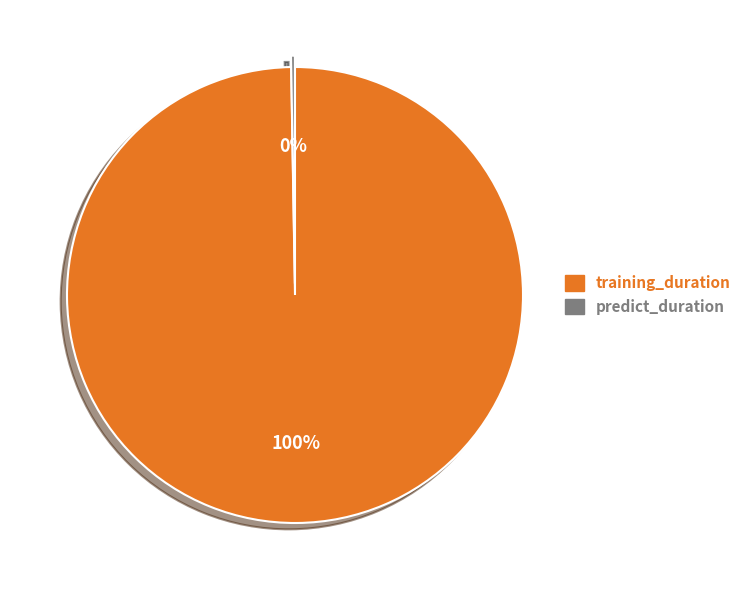

Is it true that training_duration is 100% of the pie?

True